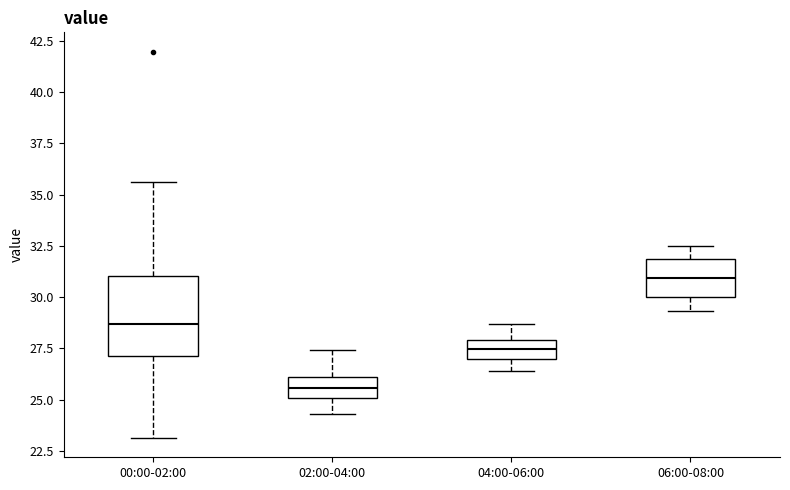

Which box has the lowest median line?

02:00-04:00